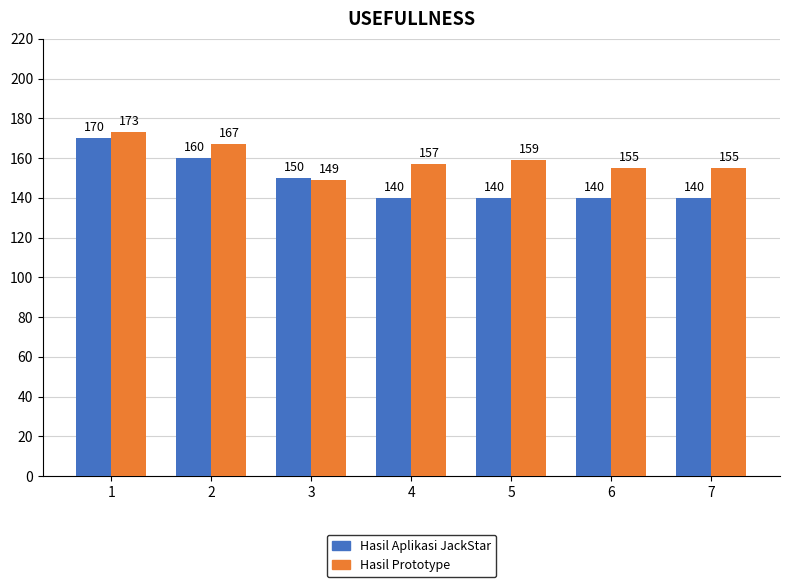

Which category has the highest value in the Hasil Aplikasi JackStar series?

1